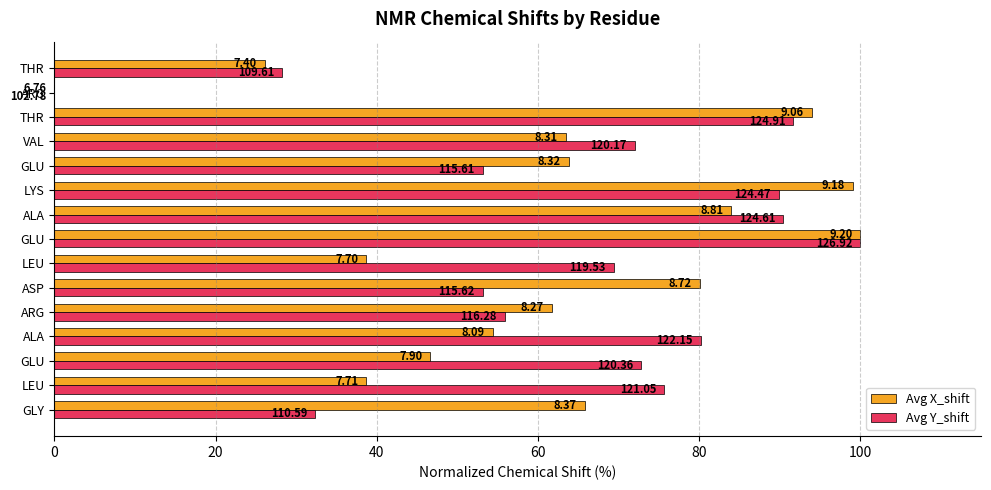

What are all the series names shown in the legend?

Avg X_shift, Avg Y_shift